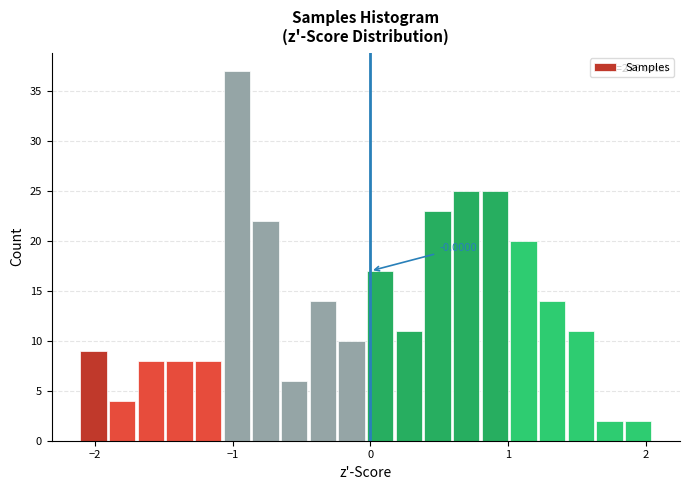

Around what value on the x-axis is the tallest bar? Give the approximate position of its centre, as read against the axis.

-1.0